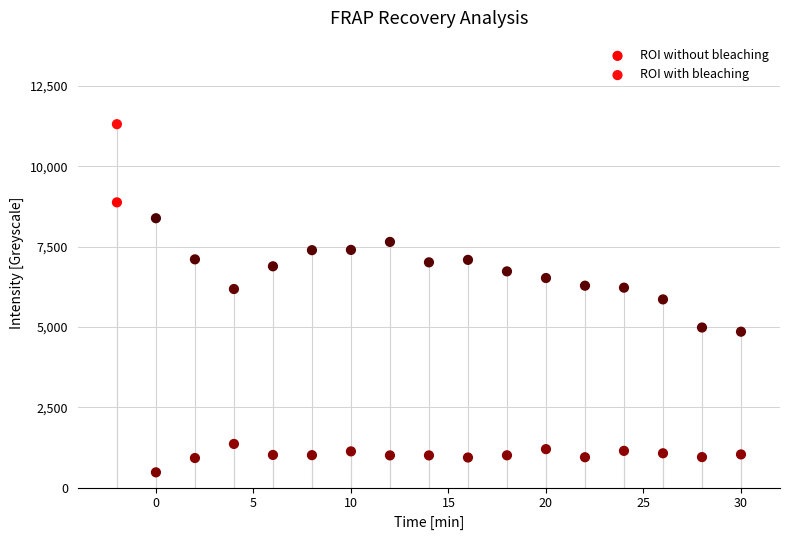

Which series reaches the maximum Y coordinate?

ROI with bleaching